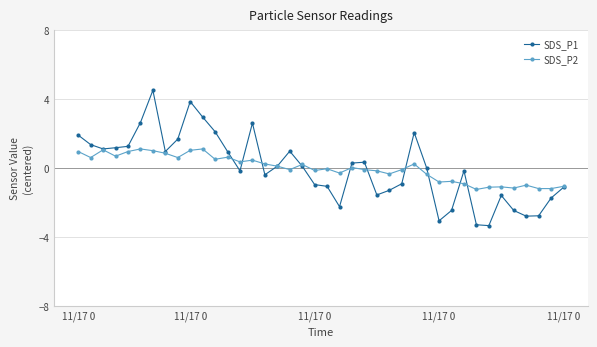

In SDS_P2, how many points are higher than both neighbors (excluding endpoints)?

12